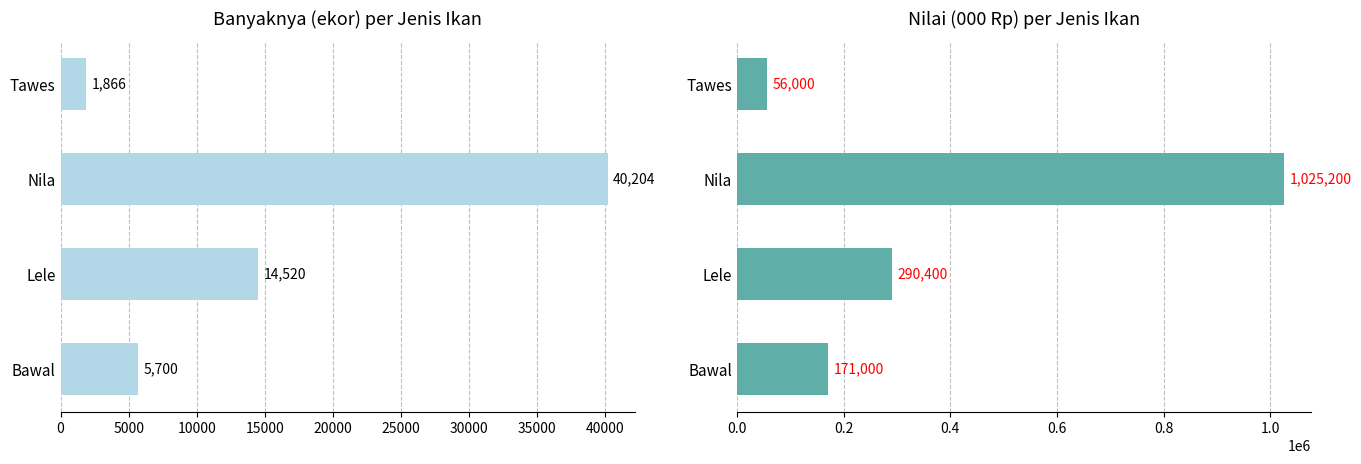

Reading right to left, transcribe all the data shown in this chart.

Banyaknya (ekor): 5700	14520	40204	1866
Nilai (000 Rp): 171000	290400	1025200	56000